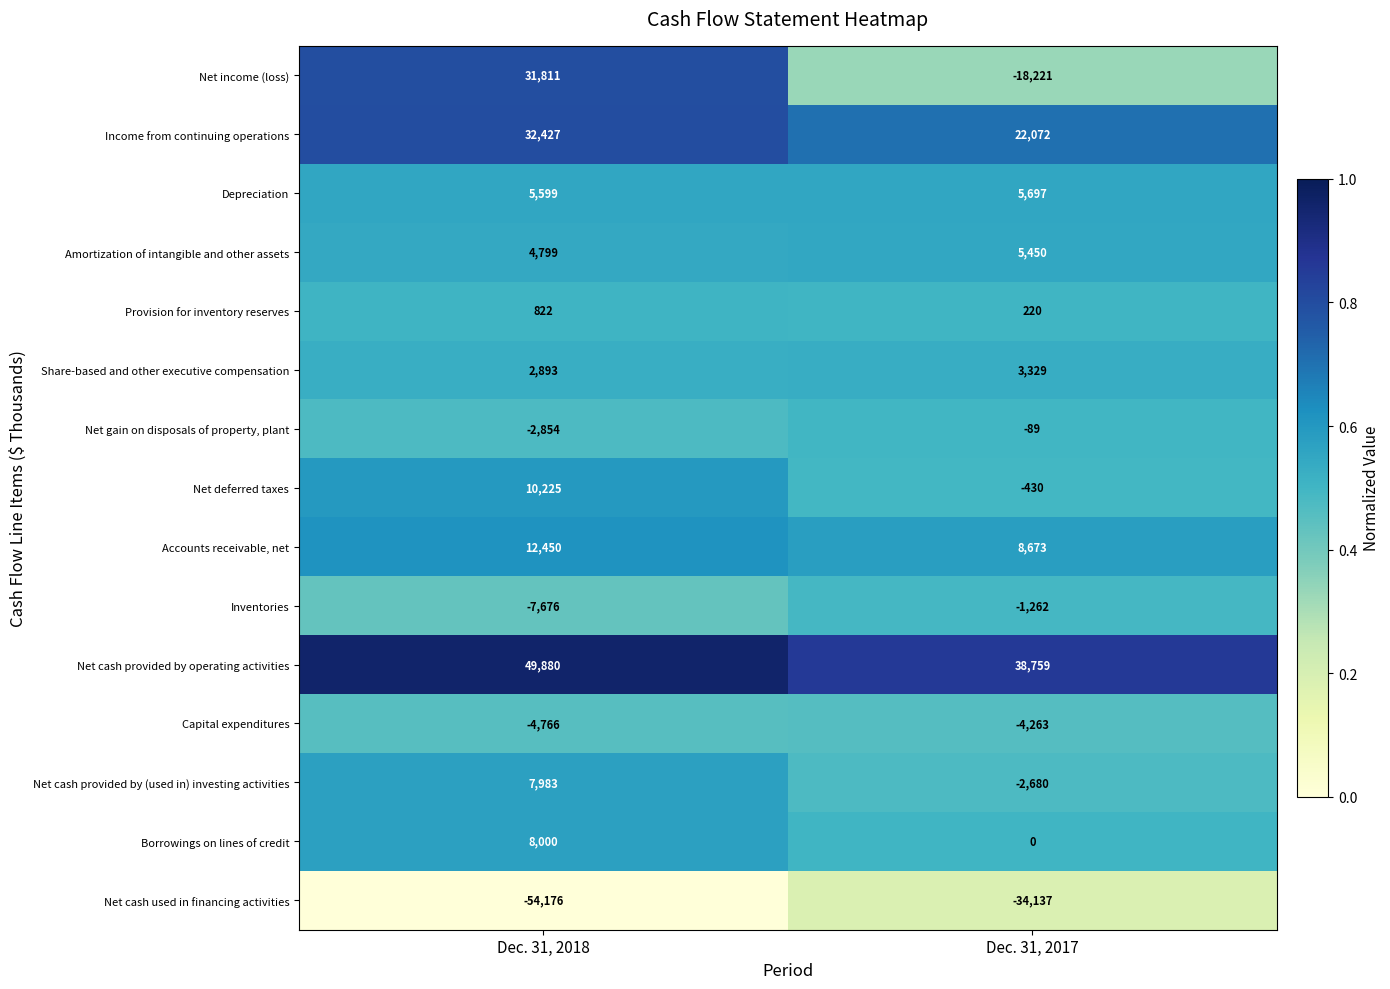

Reading right to left, extract all data points from this chart.

Net income (loss): Dec. 31, 2017=-18221	Dec. 31, 2018=31811
Income from continuing operations: Dec. 31, 2017=22072	Dec. 31, 2018=32427
Depreciation: Dec. 31, 2017=5697	Dec. 31, 2018=5599
Amortization of intangible and other assets: Dec. 31, 2017=5450	Dec. 31, 2018=4799
Provision for inventory reserves: Dec. 31, 2017=220	Dec. 31, 2018=822
Share-based and other executive compensation: Dec. 31, 2017=3329	Dec. 31, 2018=2893
Net gain on disposals of property, plant: Dec. 31, 2017=-89	Dec. 31, 2018=-2854
Net deferred taxes: Dec. 31, 2017=-430	Dec. 31, 2018=10225
Accounts receivable, net: Dec. 31, 2017=8673	Dec. 31, 2018=12450
Inventories: Dec. 31, 2017=-1262	Dec. 31, 2018=-7676
Net cash provided by operating activities: Dec. 31, 2017=38759	Dec. 31, 2018=49880
Capital expenditures: Dec. 31, 2017=-4263	Dec. 31, 2018=-4766
Net cash provided by (used in) investing activities: Dec. 31, 2017=-2680	Dec. 31, 2018=7983
Borrowings on lines of credit: Dec. 31, 2017=0	Dec. 31, 2018=8000
Net cash used in financing activities: Dec. 31, 2017=-34137	Dec. 31, 2018=-54176